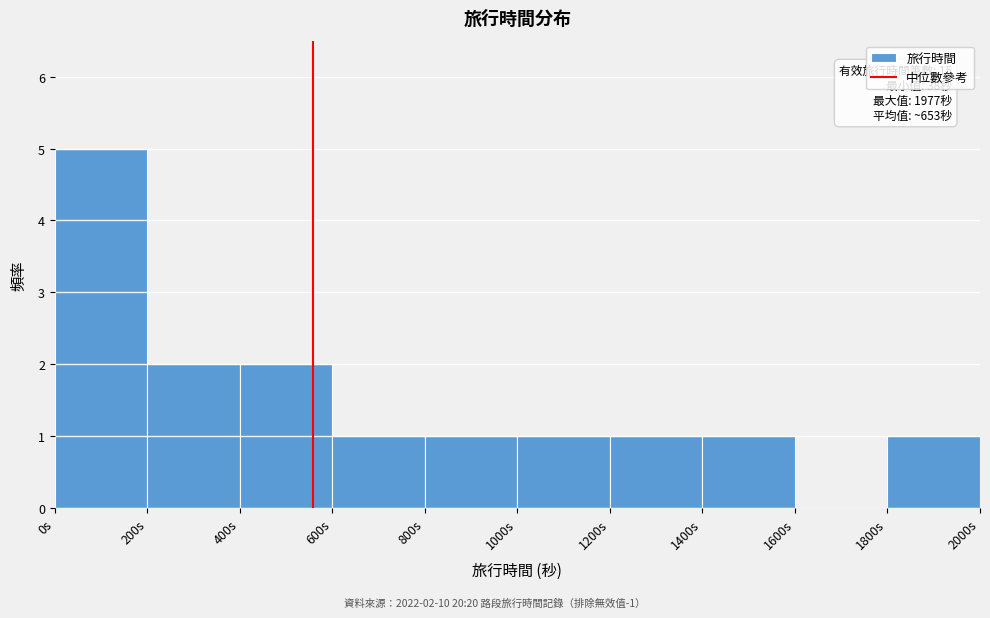

Over which range of the x-axis is the bar tallest?

0 to 200